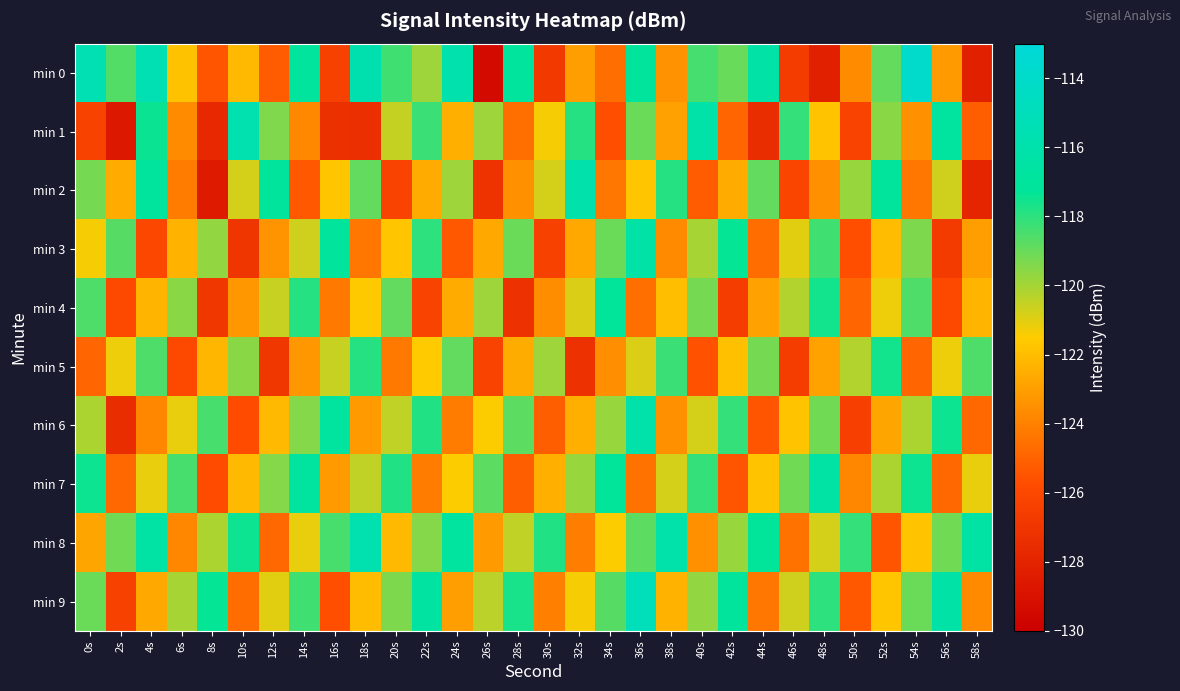

What is the spread (max minus min) of values at 44s?

11.1